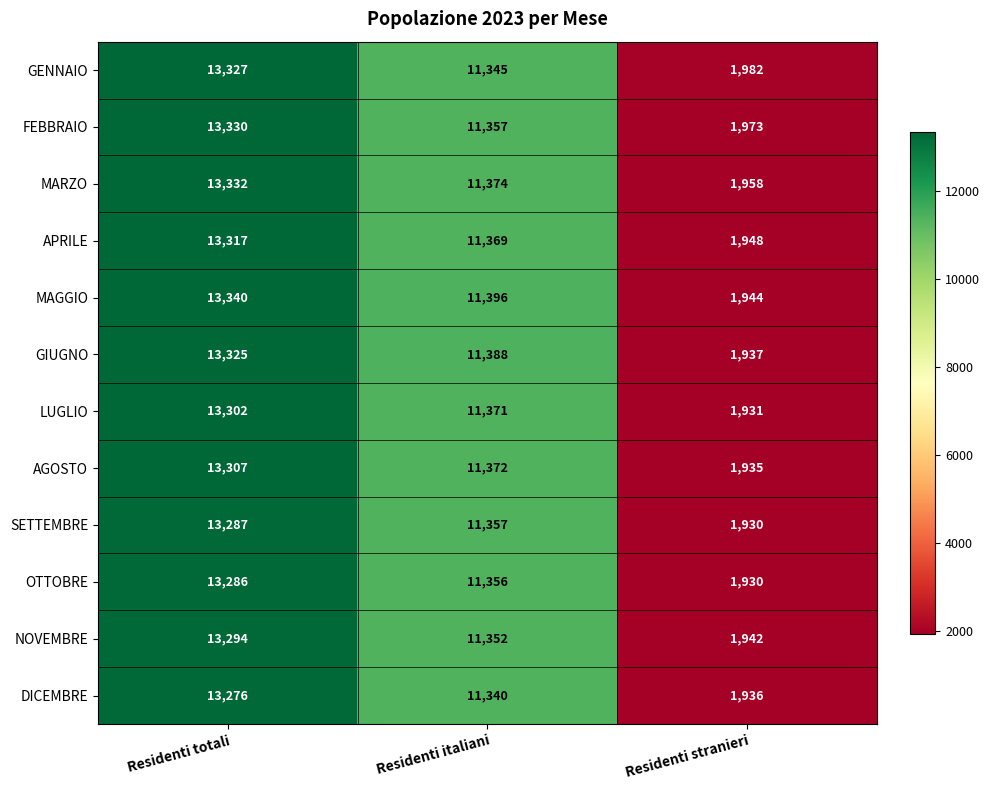

True or false: LUGLIO has a value of 11371 at Residenti italiani.

True